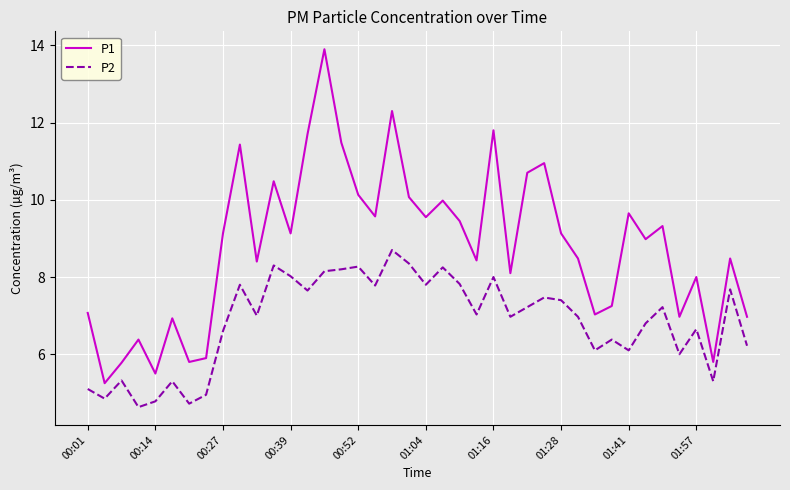

Which series has the widest spread of values?

P1